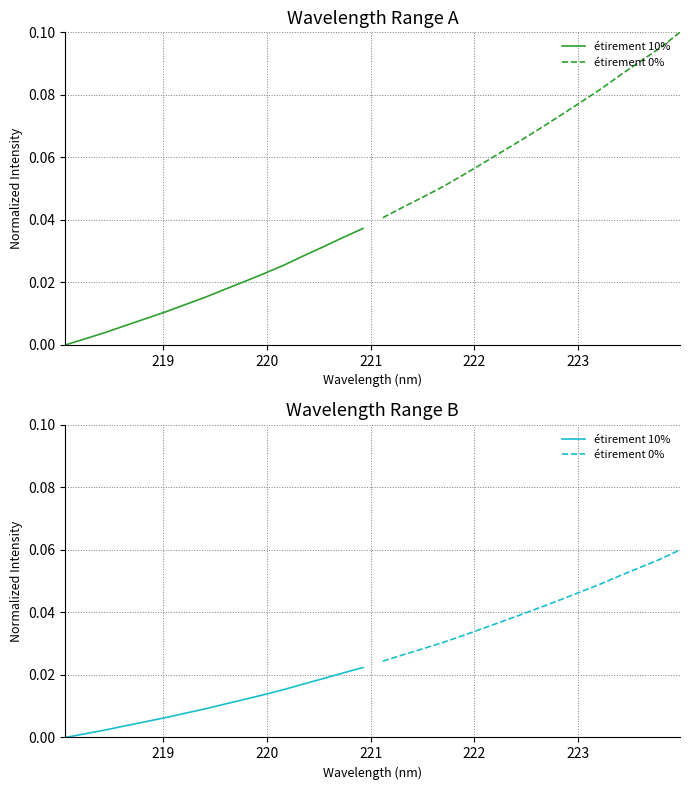

True or false: étirement 0% and étirement 10% intersect in this chart.

False